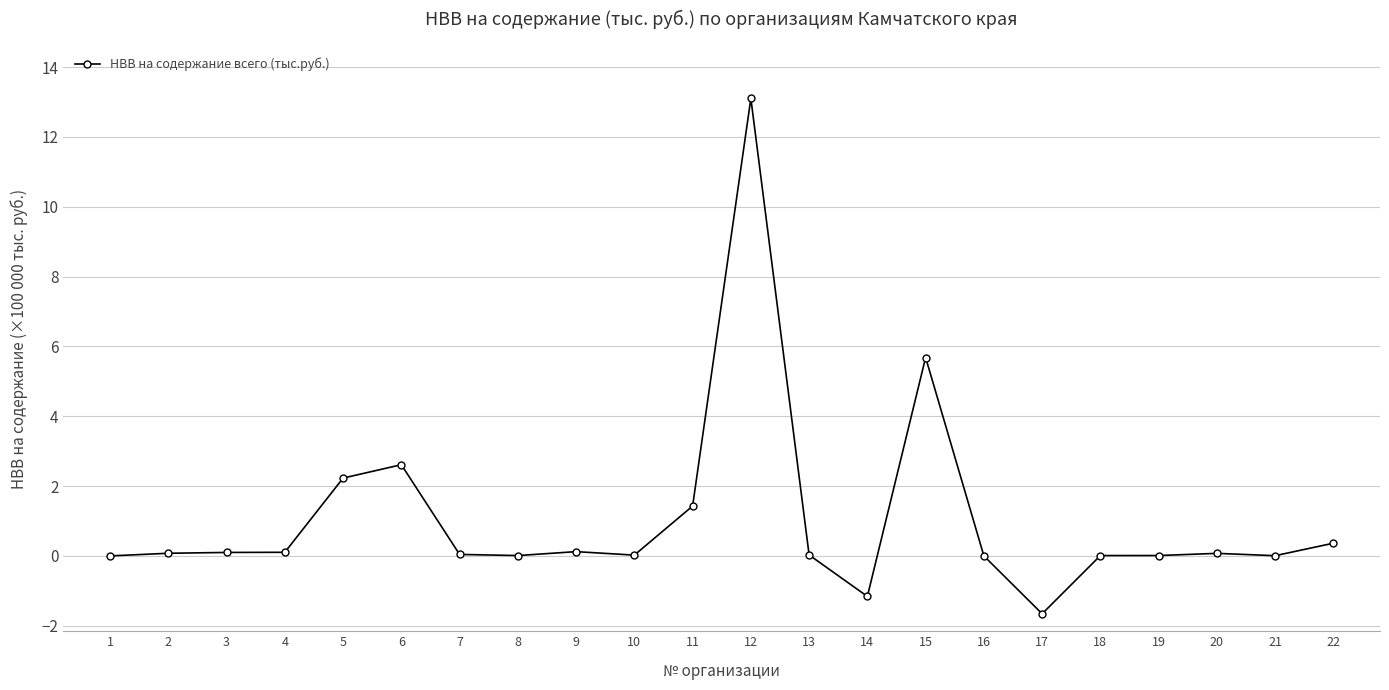

What is the difference between the maximum and minimum values?

14.8